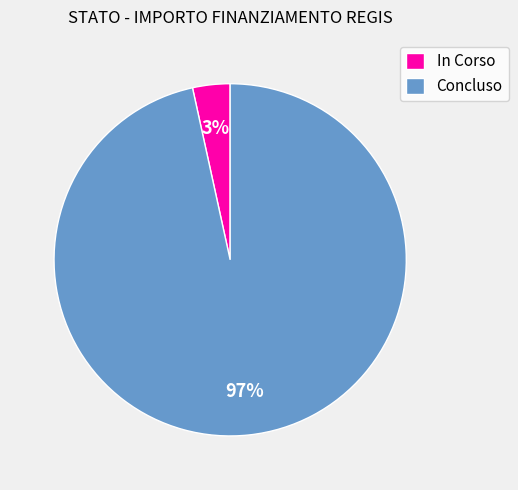

What percentage is the In Corso slice, to the nearest percent?

3%